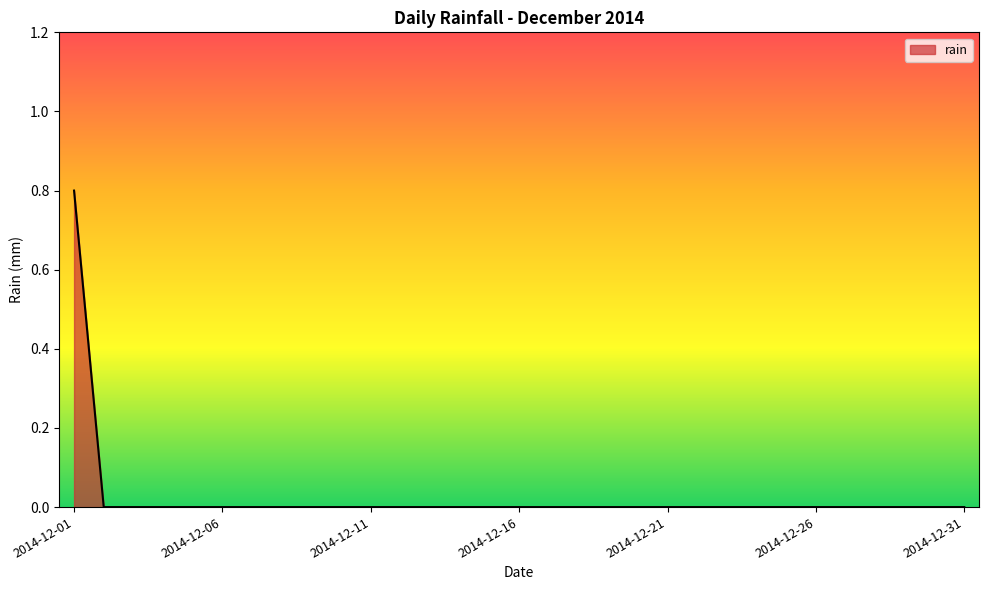

What is the sum of all values?

0.8